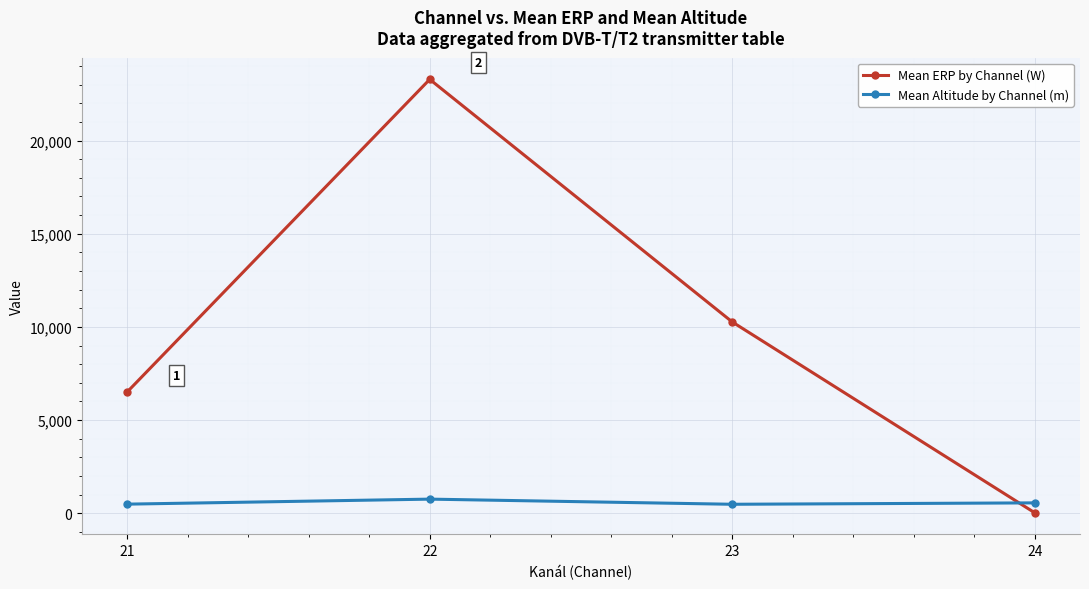

How many distinct data groups are displayed?

2